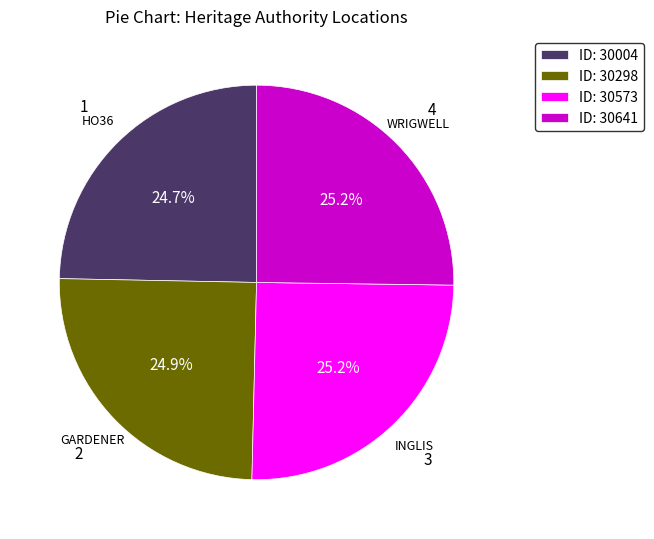

Does any single category account for the majority?

No